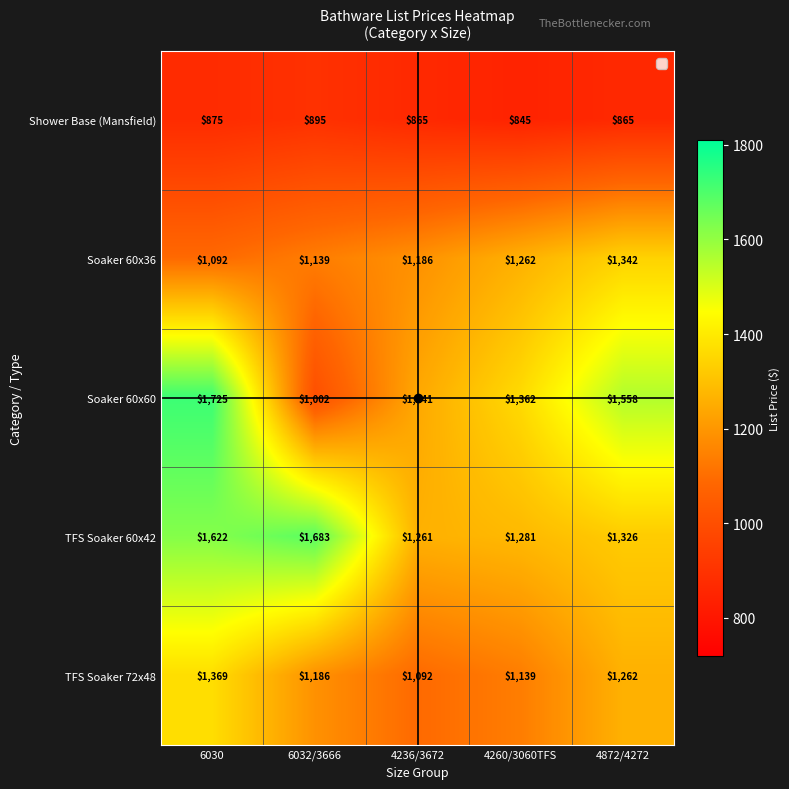

What value does the TFS Soaker 72x48 series have at 4872/4272, to the nearest 50?

1250